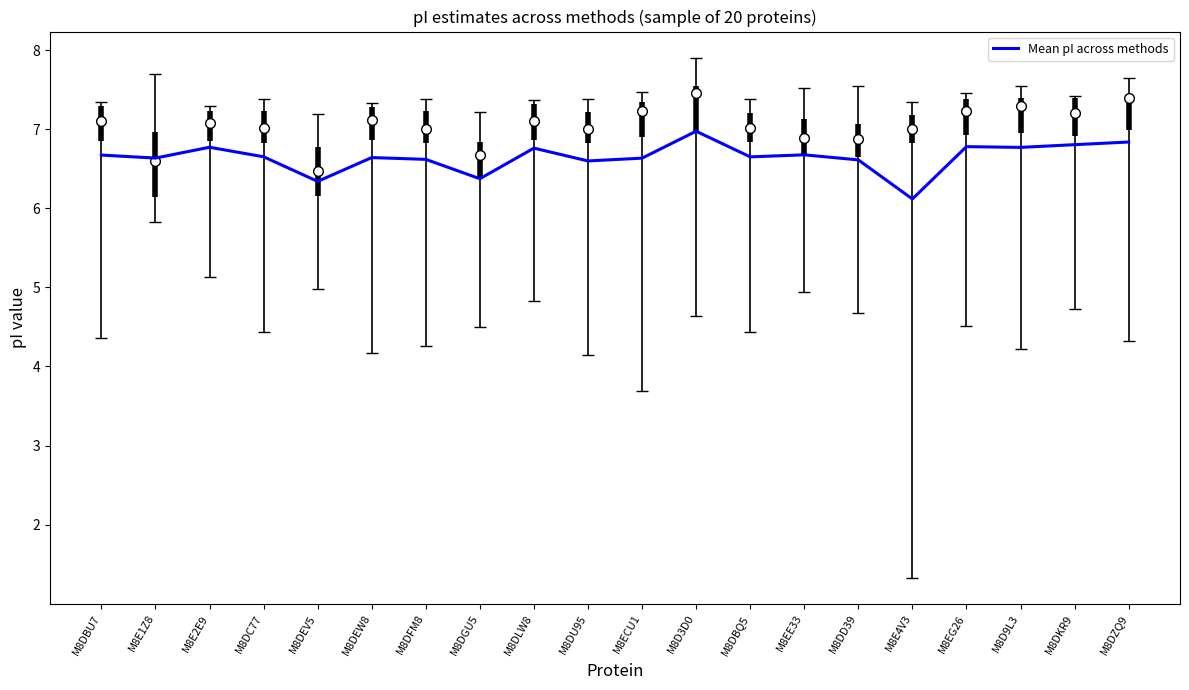

At which category does the data reach its first local peak?

M8E2E9